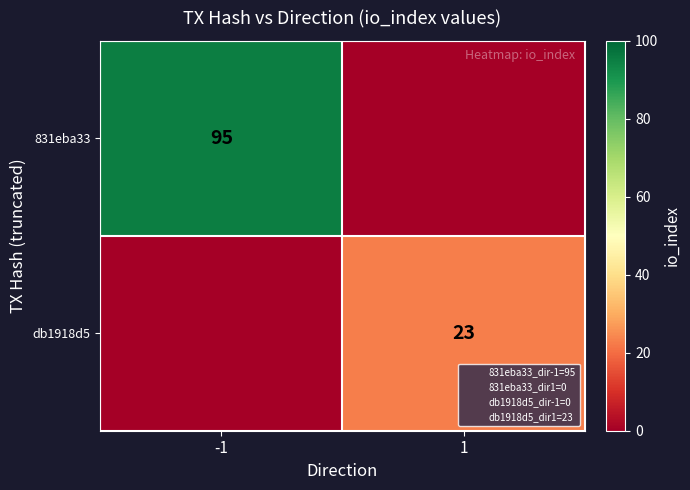

What is the average value of the db1918d5 series?

12